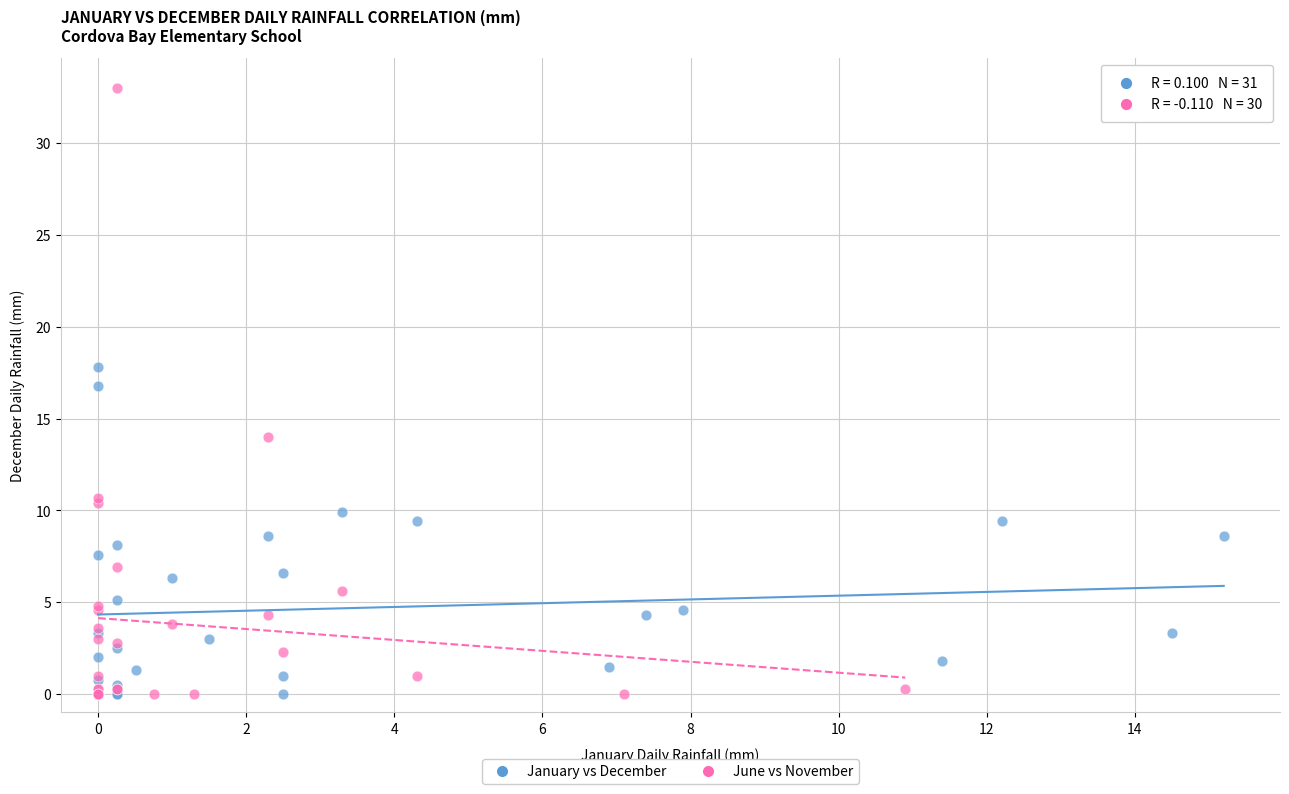

Which series reaches the maximum Y coordinate?

June vs November